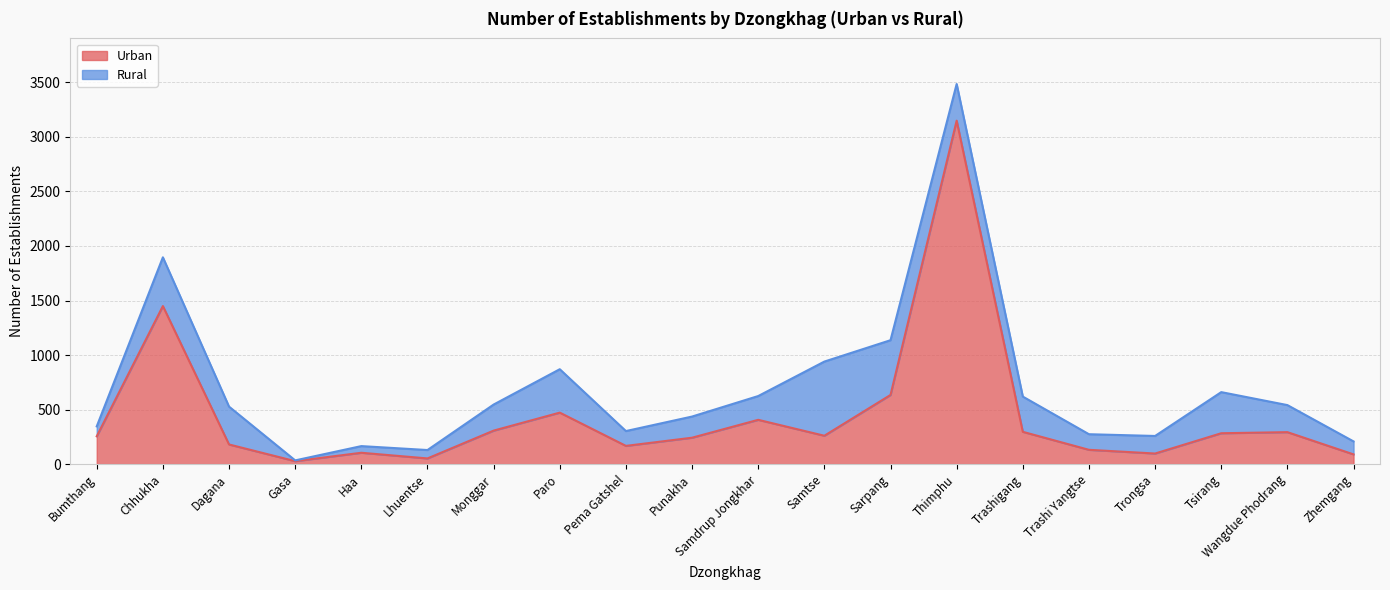

Is it true that the value at Monggar is 212?

False